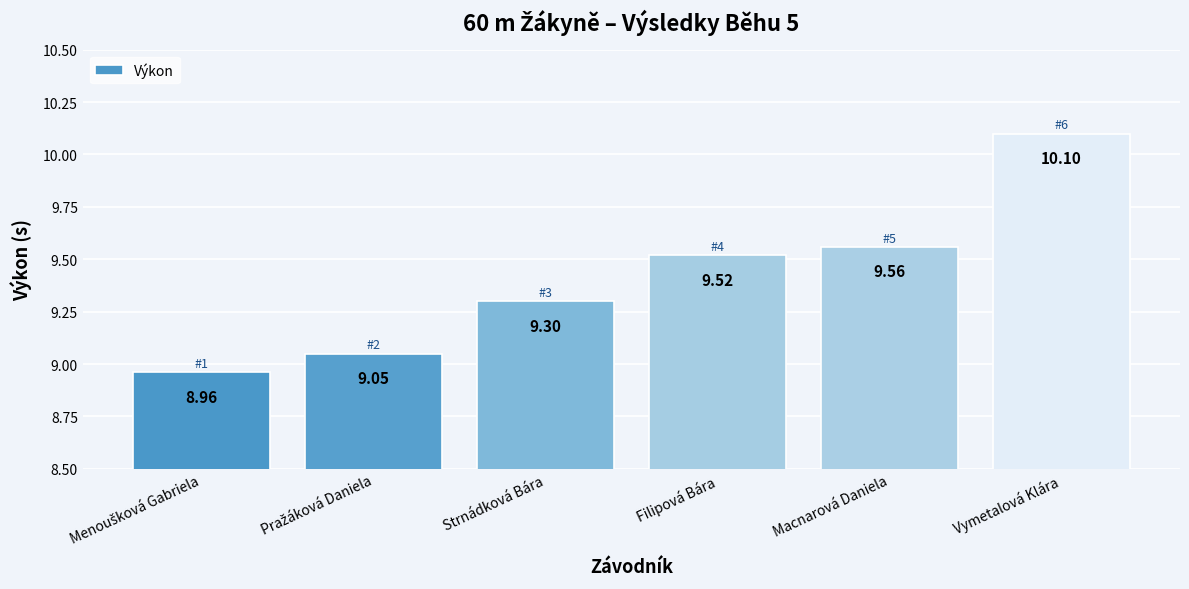

What is the label of the 3rd bar from the left?

Strnádková Bára